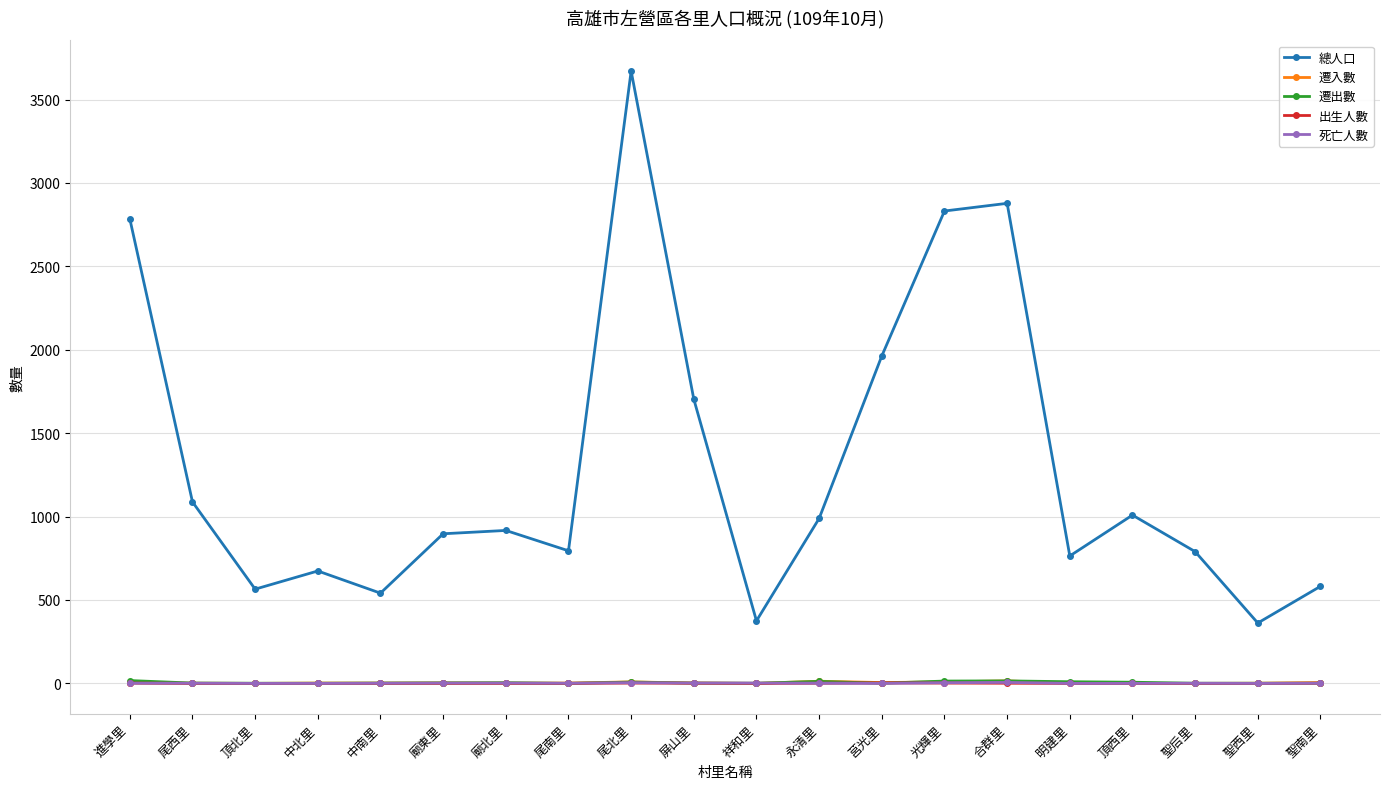

Which series changed the most between 進學里 and 祥和里?

總人口